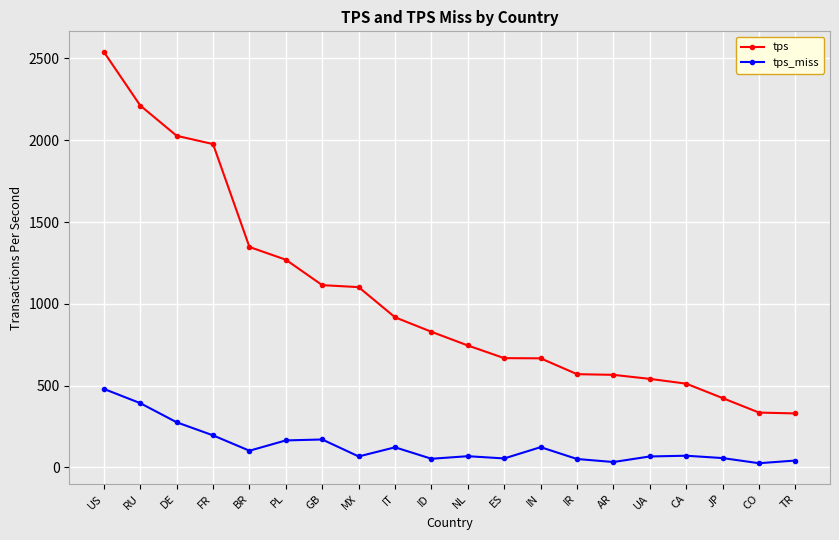

What is the difference between the second highest and second lowest values in the tps series?

1876.4